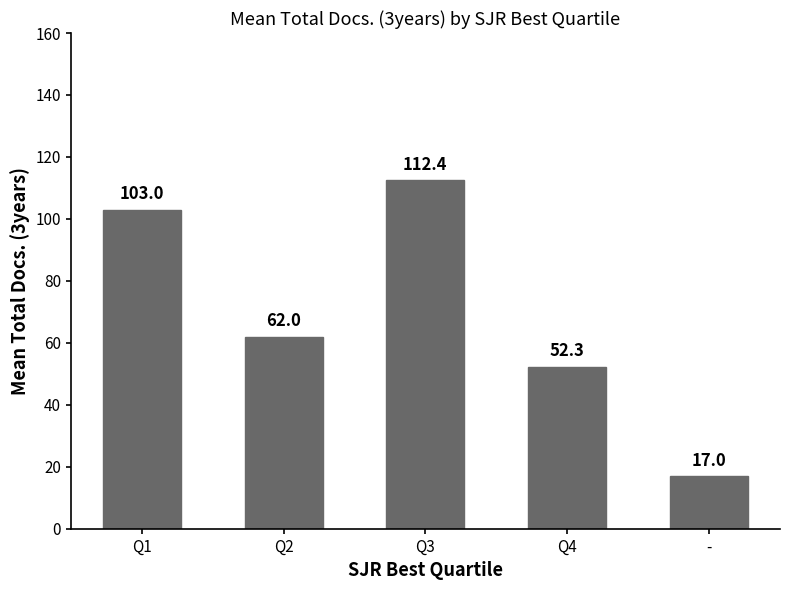

Which category has the highest value across all series?

Q3